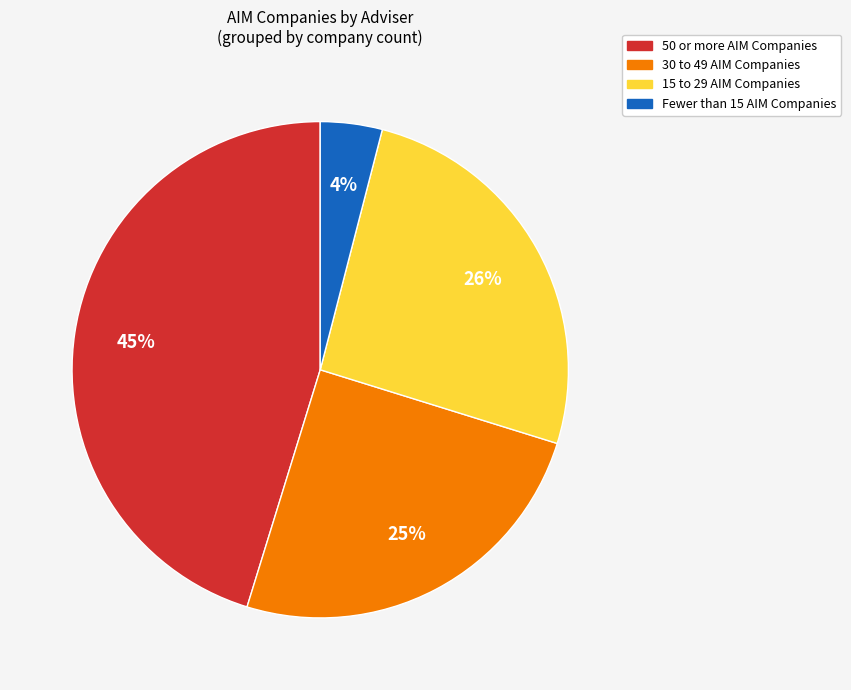

To the nearest percent, what is the average slice percentage?

25%